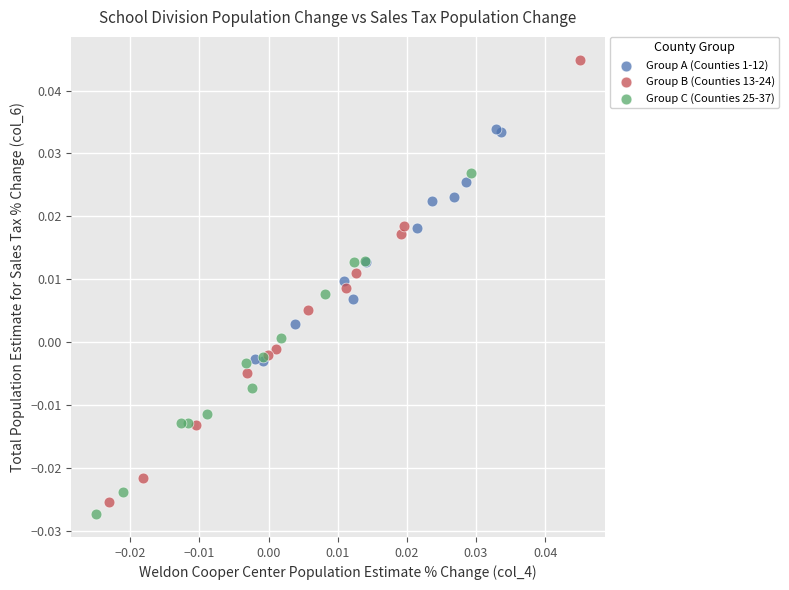

Which series has the widest spread of Y values?

Group B (Counties 13-24)